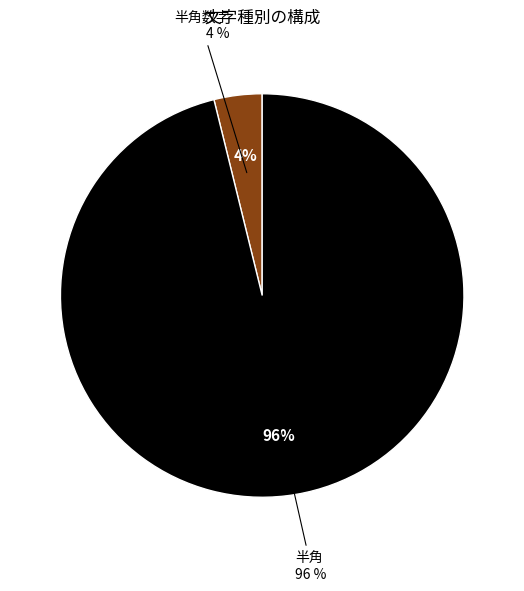

Which category has the smallest portion of the pie?

半角数字